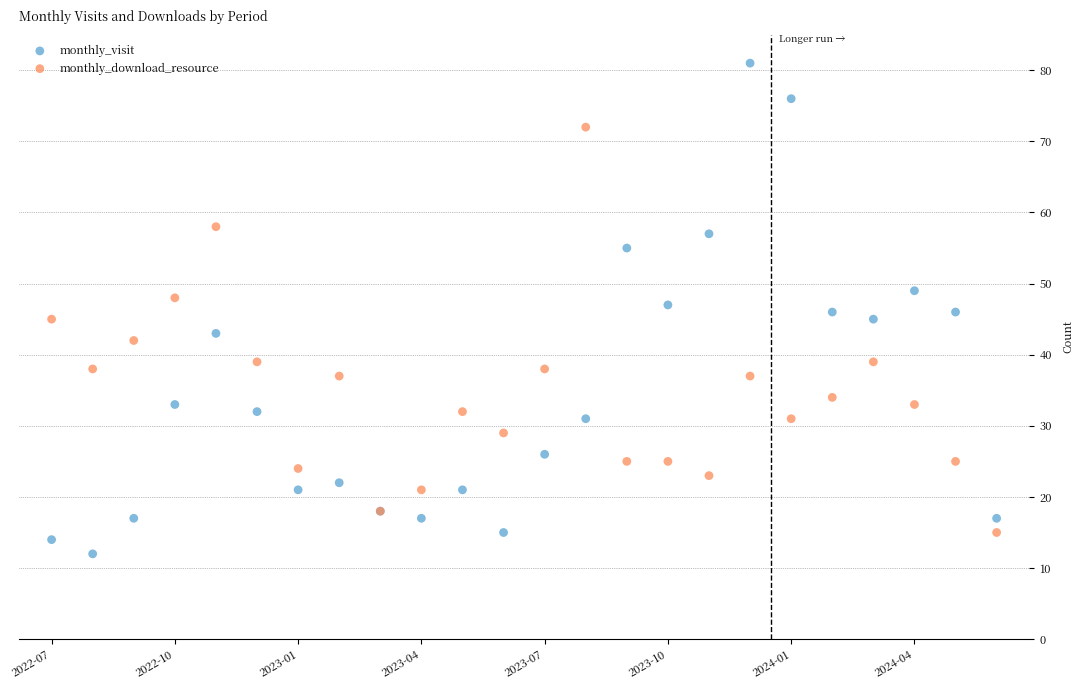

Which series contains the lowest Y value?

monthly_visit